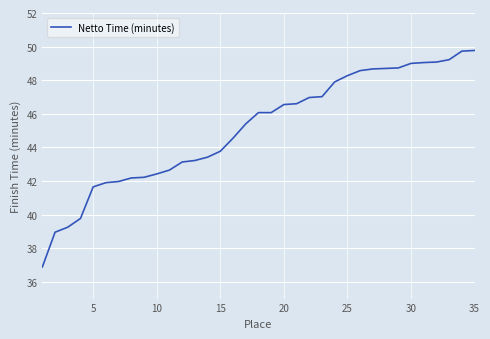

What is the difference between the maximum and minimum values?

12.9